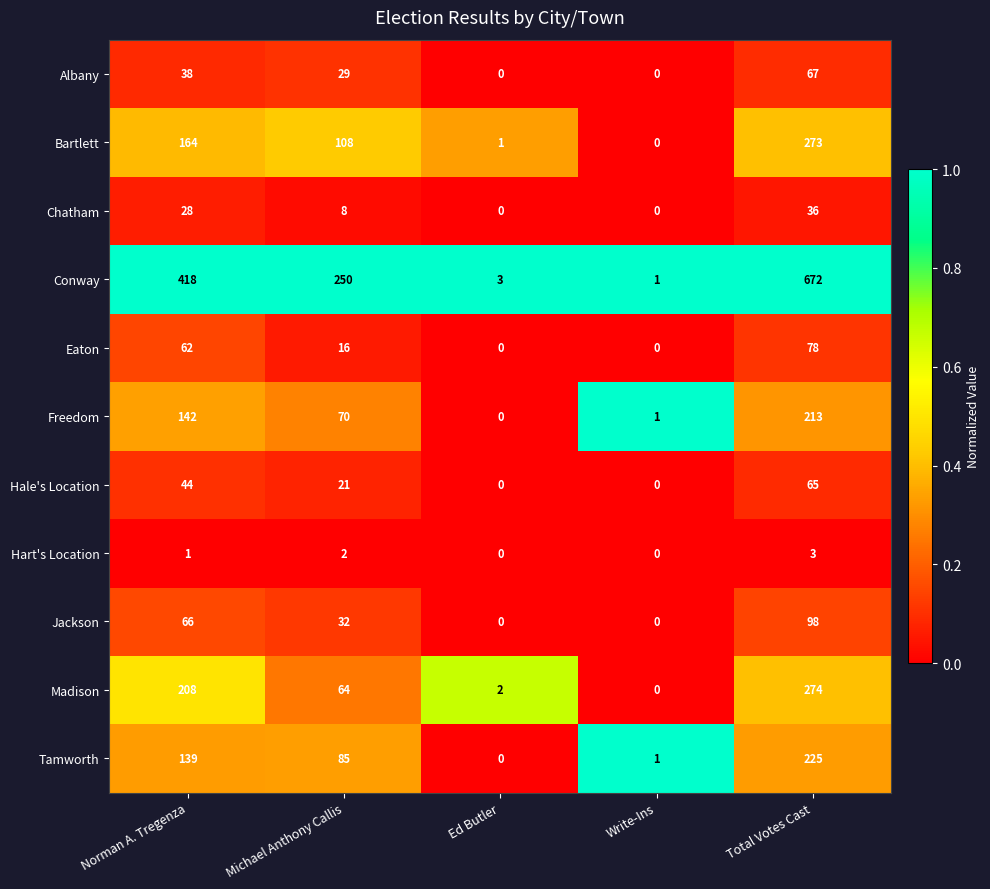

At which label does Tamworth first exceed 85?

Norman A. Tregenza